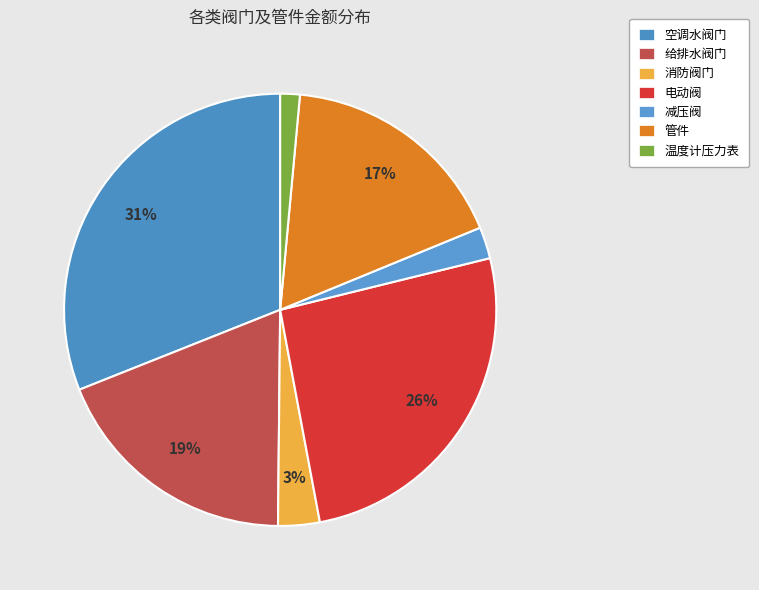

How much of the chart is everything except 减压阀?

97.6%